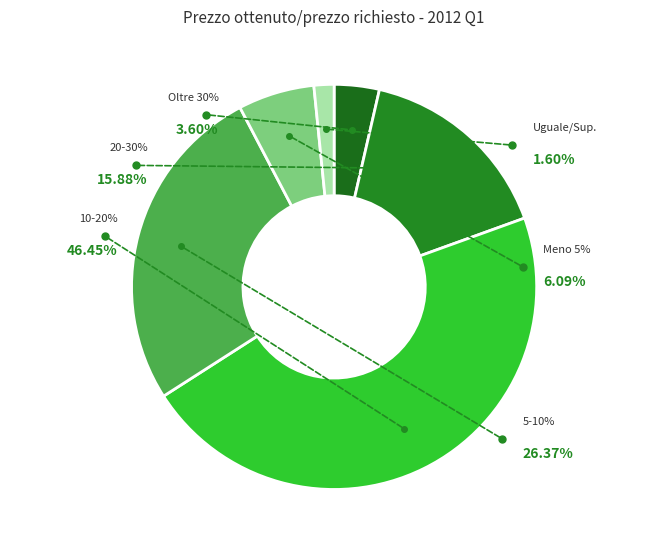

To the nearest percent, what is the difference between the largest and smallest slice percentages?

45%